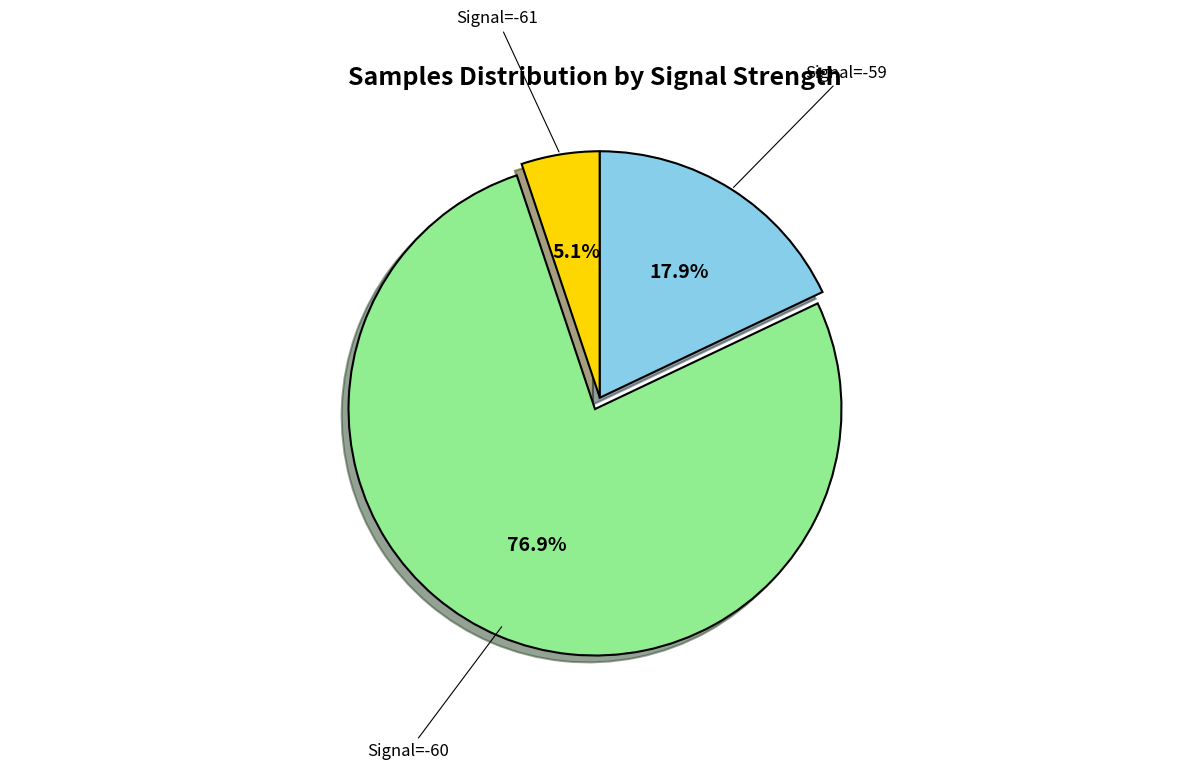

Is there any slice that represents more than half of the pie?

Yes